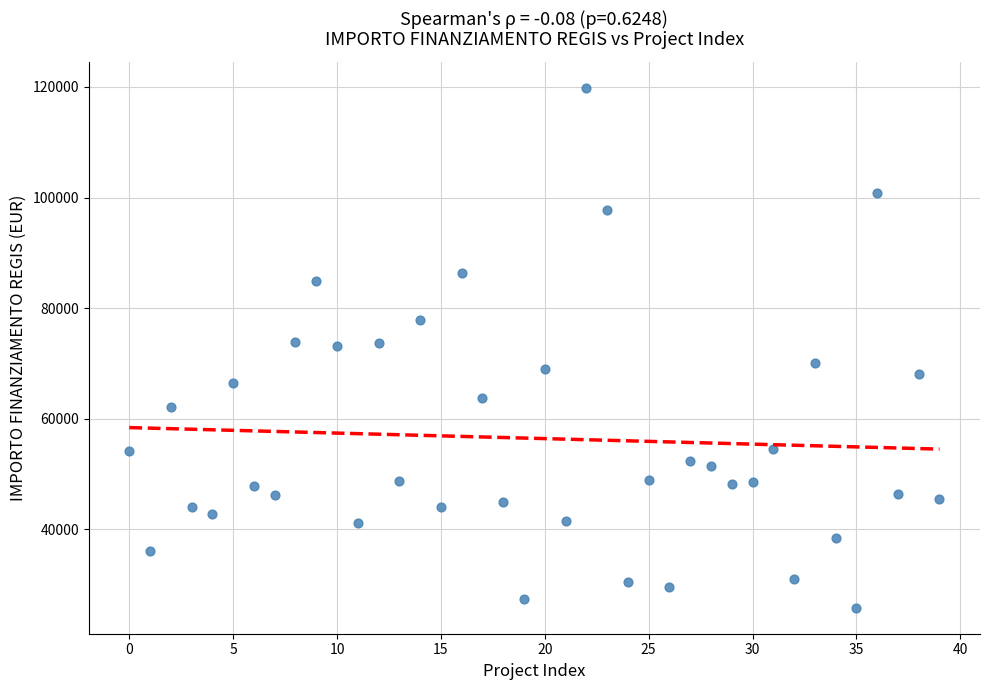

What is the range of Y values (max minus min)?

93941.0